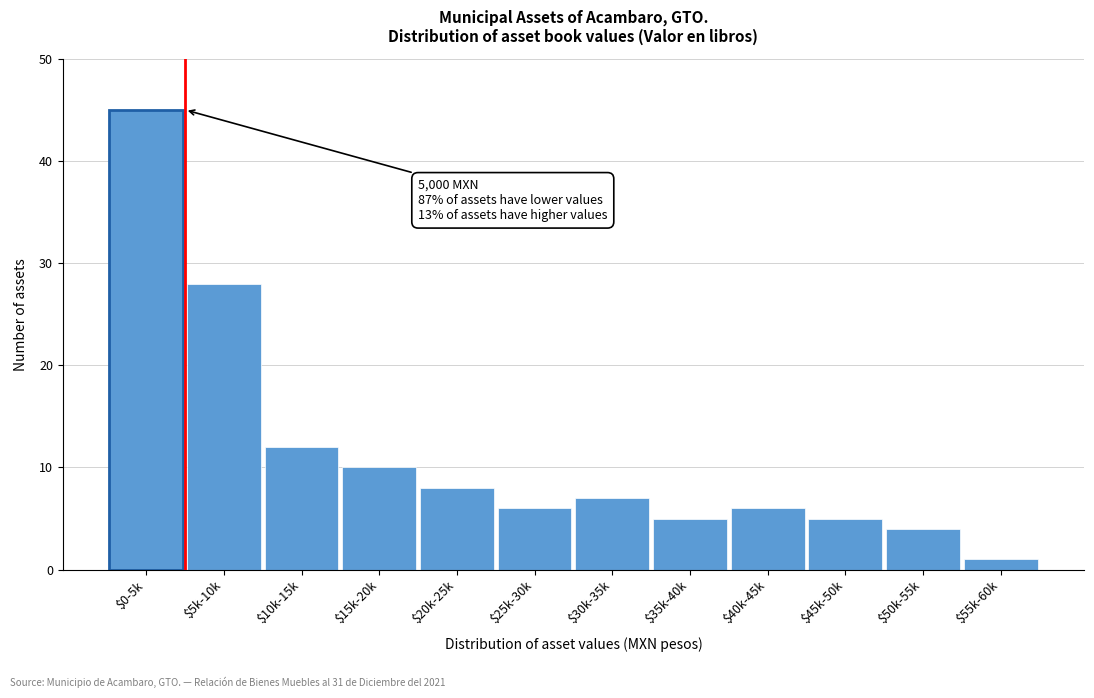

Reading left to right, list all the values displayed in this chart.

45	28	12	10	8	6	7	5	6	5	4	1